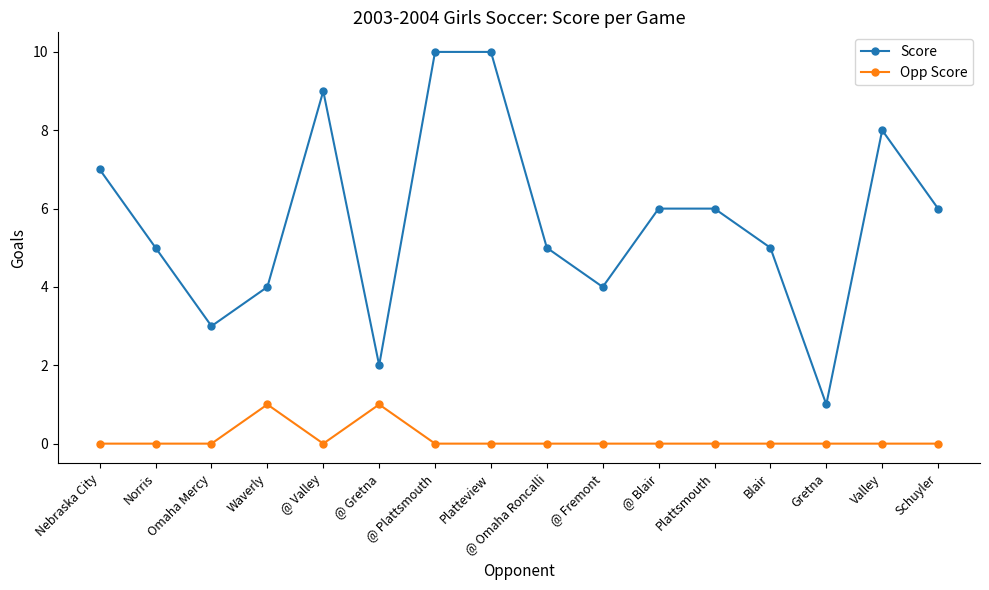

What is the highest value of the Score series?

10